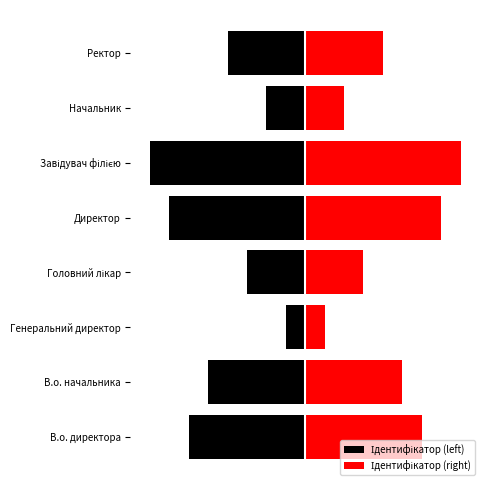

What are all the series names shown in the legend?

Ідентифікатор (left), Ідентифікатор (right)